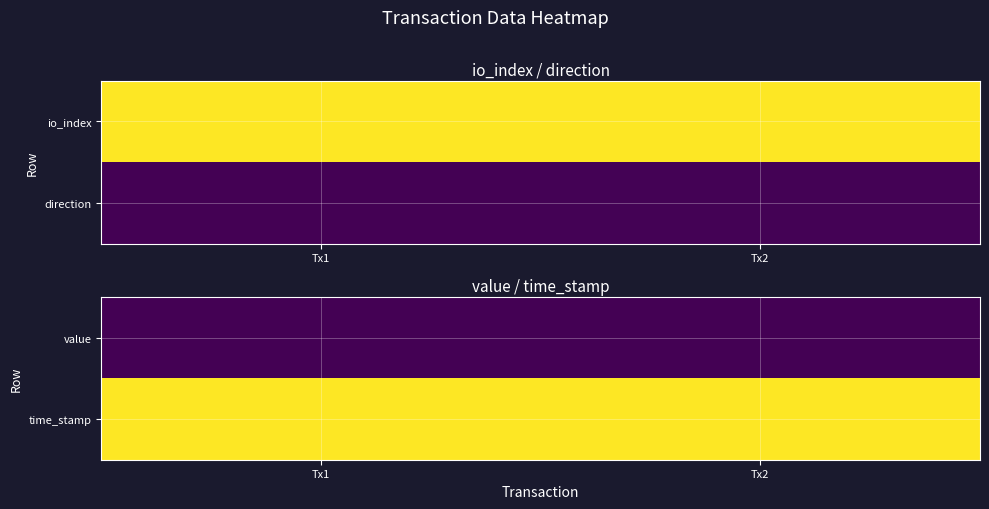

Reading left to right, extract all data points from this chart.

value: Tx1=0.0	Tx2=0.0
time_stamp: Tx1=1.0	Tx2=1.0